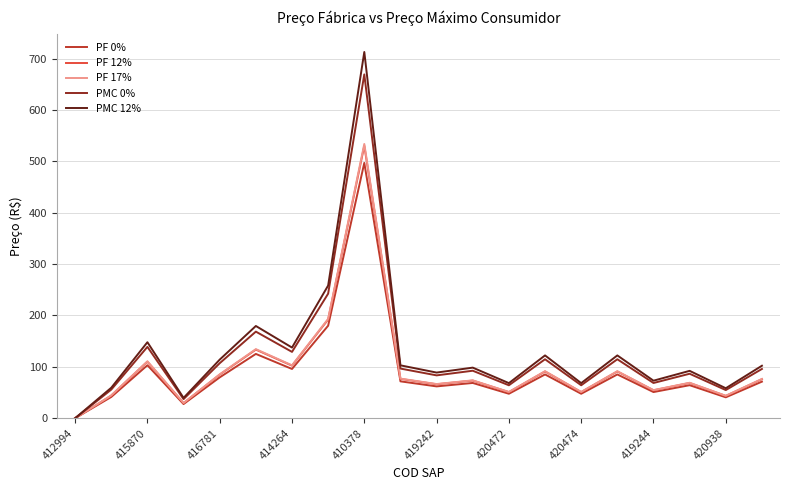

Which series has the largest range (max minus min)?

PMC 12%